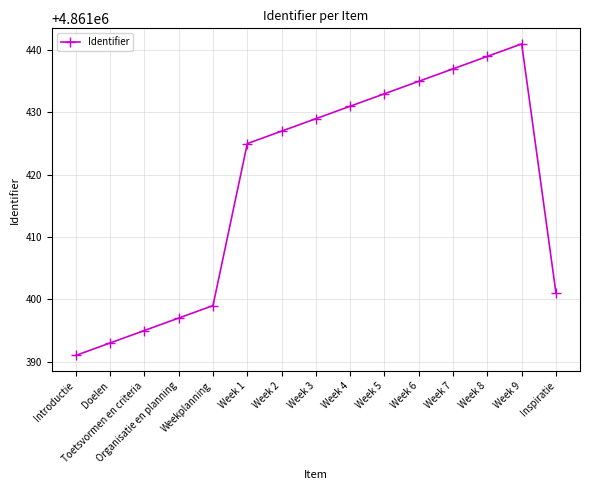

Reading left to right, transcribe all the data shown in this chart.

4861391	4861393	4861395	4861397	4861399	4861425	4861427	4861429	4861431	4861433	4861435	4861437	4861439	4861441	4861401